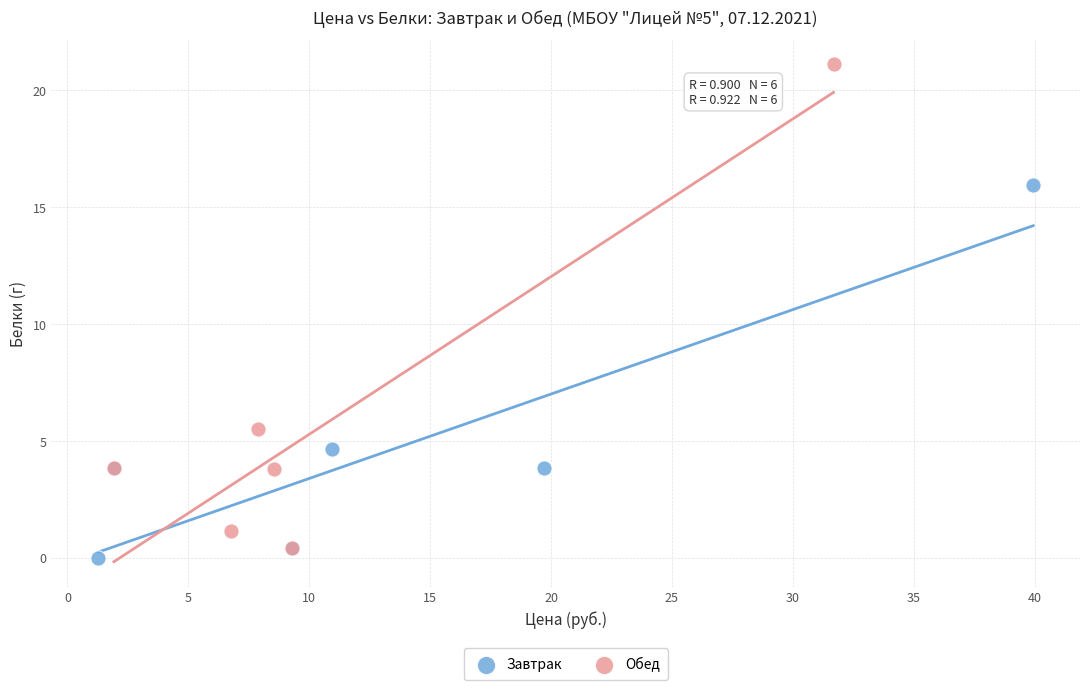

Which series has the widest spread of Y values?

Обед